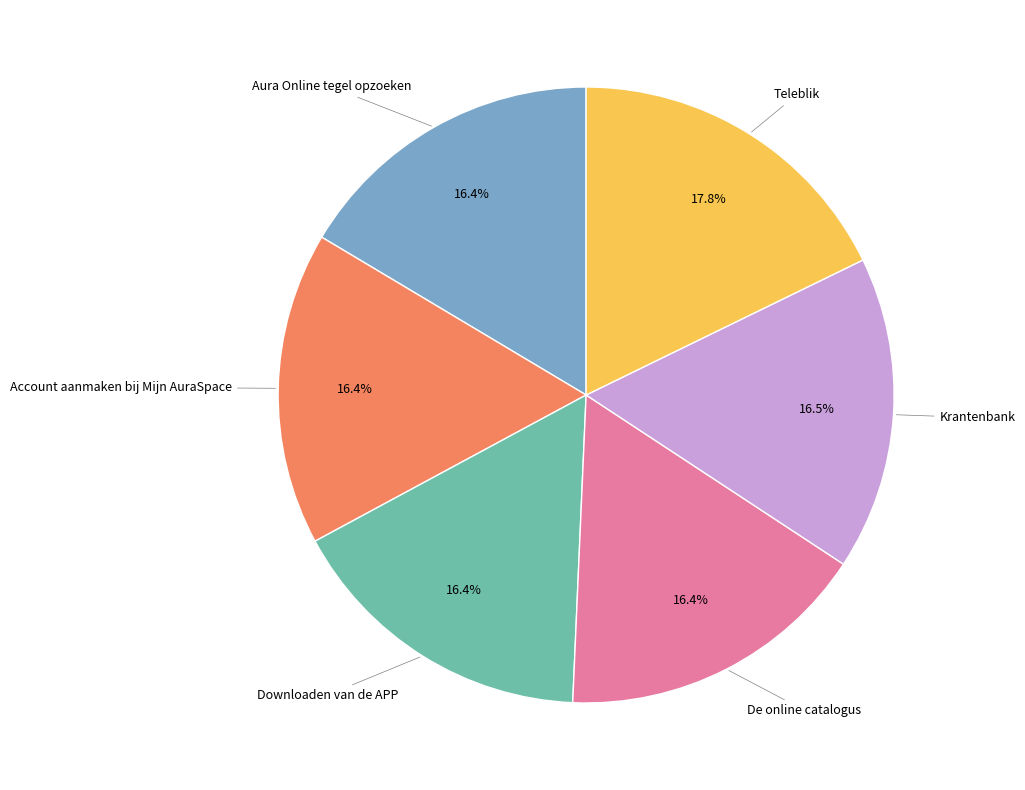

What is the ratio of the value at Downloaden van de APP to the value at Krantenbank?

1.0